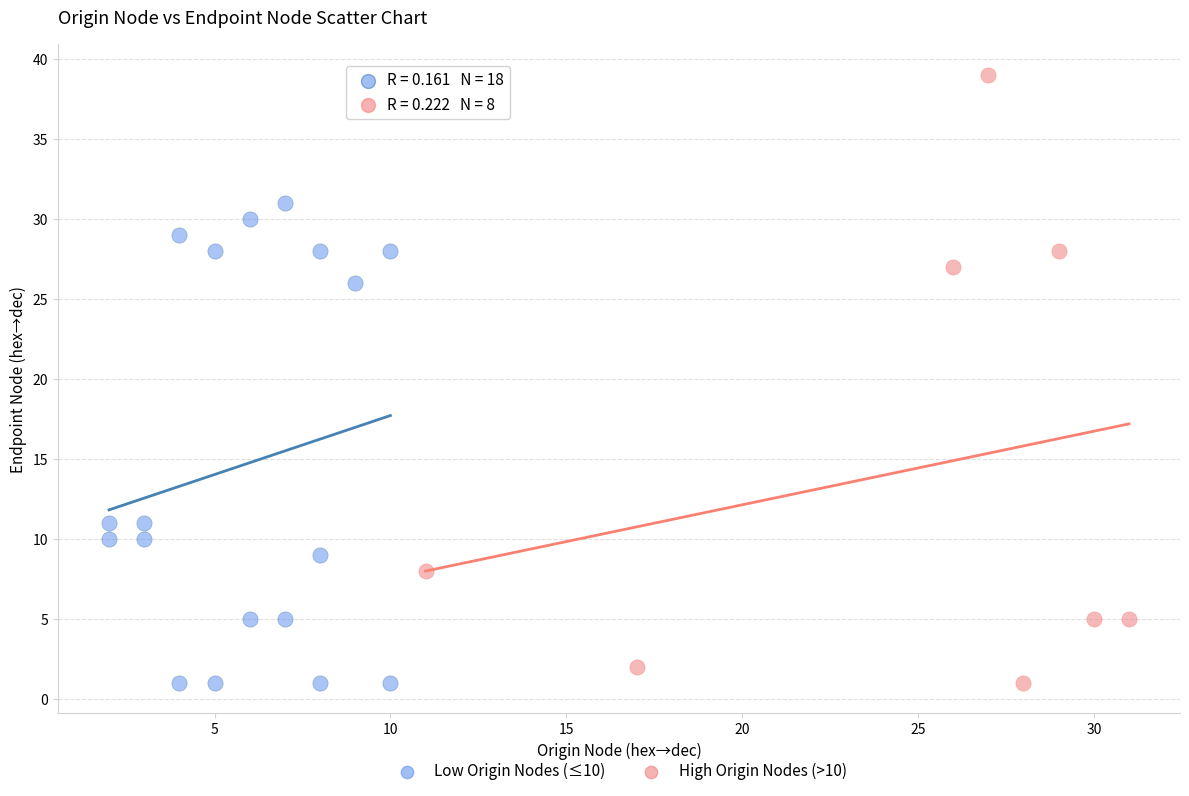

What are all the series names shown in the legend?

Low Origin Nodes (≤10), High Origin Nodes (>10)